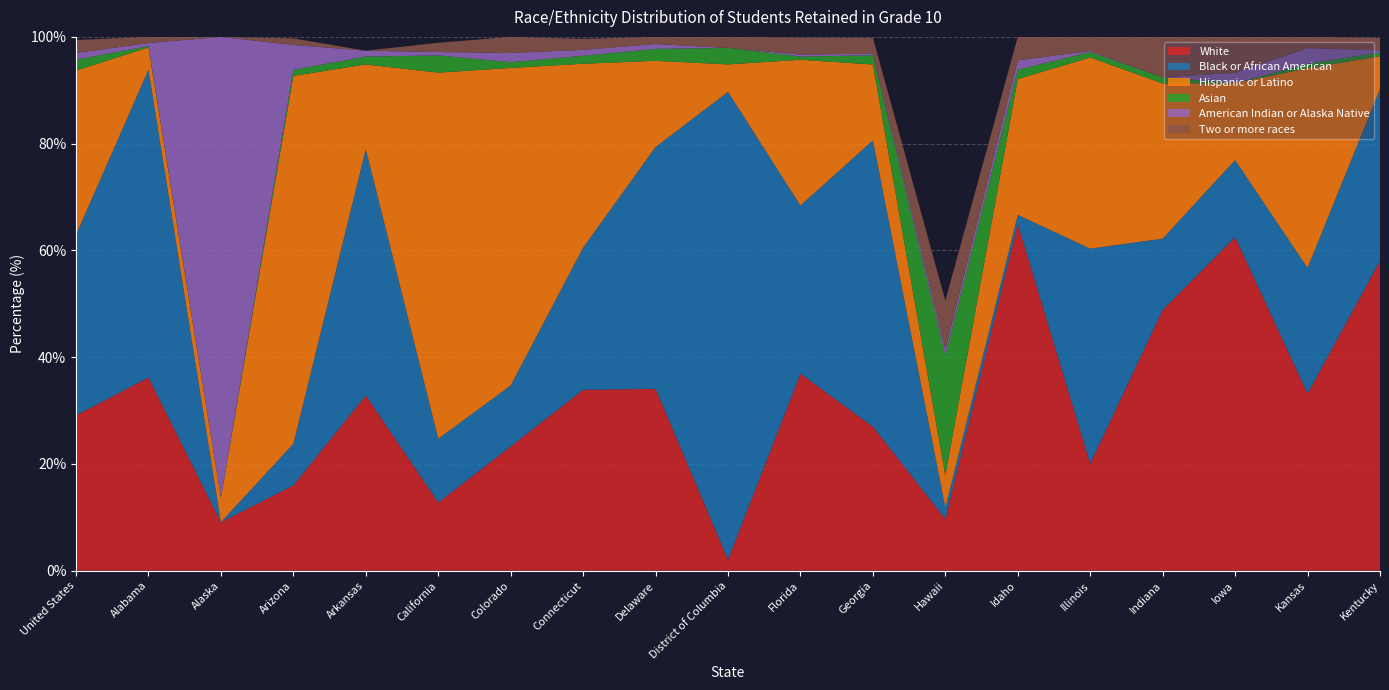

Reading right to left, list all the values displayed in this chart.

White: Kentucky=58.0	Kansas=33.2	Iowa=62.5	Indiana=48.8	Illinois=20.1	Idaho=64.9	Hawaii=9.7	Georgia=27.0	Florida=36.9	District of Columbia=2.1	Delaware=34.1	Connecticut=33.9	Colorado=23.3	California=12.8	Arkansas=32.8	Arizona=16.0	Alaska=9.1	Alabama=36.2	United States=29.1
Black or African American: Kentucky=32.2	Kansas=23.5	Iowa=14.4	Indiana=13.4	Illinois=40.3	Idaho=1.8	Hawaii=2.1	Georgia=53.6	Florida=31.5	District of Columbia=87.6	Delaware=45.3	Connecticut=26.6	Colorado=11.4	California=11.9	Arkansas=46.1	Arizona=7.8	Alaska=0.0	Alabama=57.6	United States=33.8
Hispanic or Latino: Kentucky=6.1	Kansas=37.4	Iowa=14.4	Indiana=29.1	Illinois=35.8	Idaho=25.4	Hawaii=6.1	Georgia=14.2	Florida=27.3	District of Columbia=5.2	Delaware=16.1	Connecticut=34.5	Colorado=59.5	California=68.6	Arkansas=15.9	Arizona=68.9	Alaska=4.5	Alabama=4.2	United States=30.8
Asian: Kentucky=0.7	Kansas=0.8	Iowa=0.0	Indiana=1.2	Illinois=1.0	Idaho=1.8	Hawaii=22.4	Georgia=1.7	Florida=0.6	District of Columbia=3.1	Delaware=2.2	Connecticut=1.5	Colorado=1.1	California=3.2	Arkansas=1.5	Arizona=1.1	Alaska=0.0	Alabama=0.2	United States=2.0
American Indian or Alaska Native: Kentucky=0.4	Kansas=2.9	Iowa=1.9	Indiana=0.0	Illinois=0.2	Idaho=1.8	Hawaii=1.2	Georgia=0.3	Florida=0.4	District of Columbia=0.0	Delaware=0.9	Connecticut=1.1	Colorado=1.7	California=0.6	Arkansas=1.1	Arizona=4.7	Alaska=86.4	Alabama=0.6	United States=1.3
Two or more races: Kentucky=2.4	Kansas=2.1	Iowa=6.7	Indiana=7.6	Illinois=2.6	Idaho=4.4	Hawaii=9.1	Georgia=3.0	Florida=3.2	District of Columbia=2.1	Delaware=1.3	Connecticut=2.0	Colorado=3.0	California=1.7	Arkansas=0.0	Arizona=1.2	Alaska=0.0	Alabama=1.2	United States=2.4